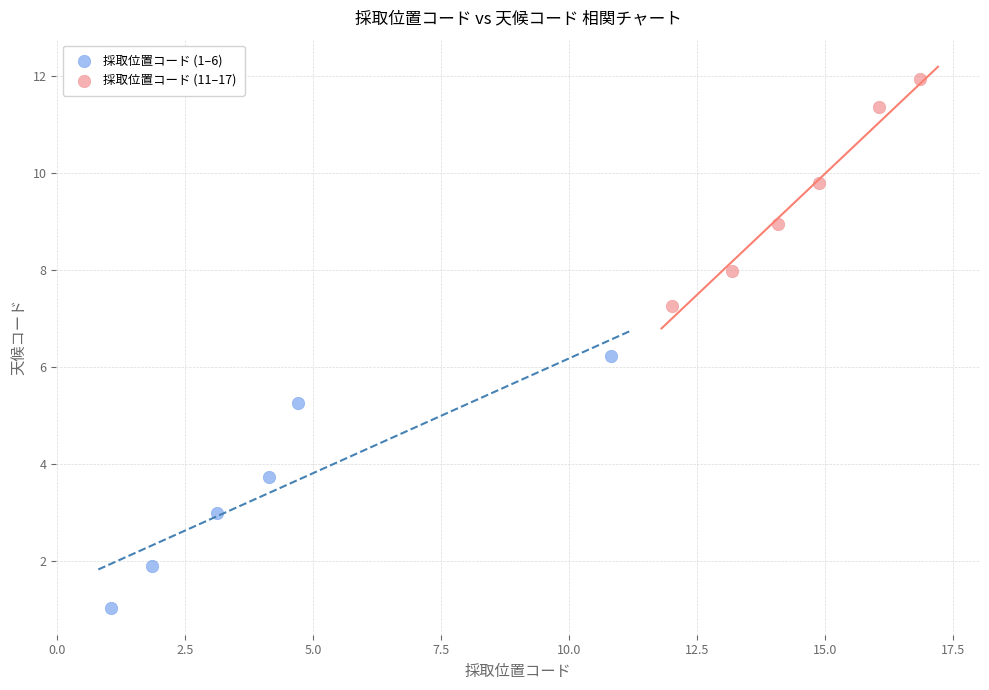

Which series reaches the minimum Y coordinate?

採取位置コード (1–6)